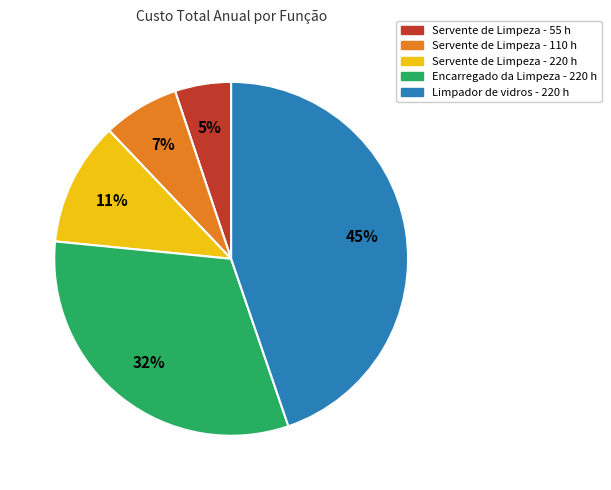

Does Servente de Limpeza - 220 h account for over 50% of the chart?

No